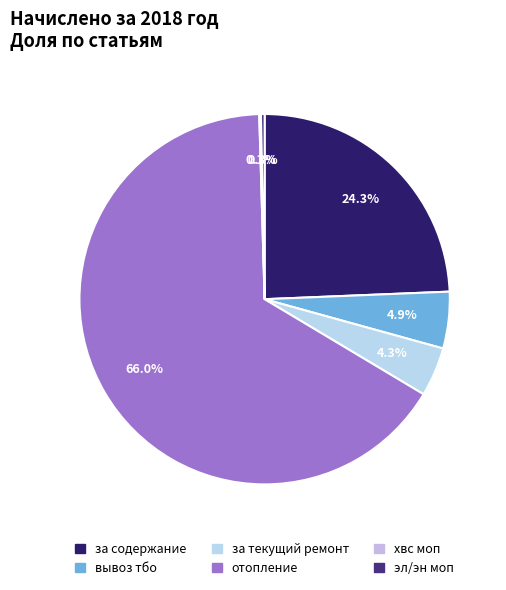

To the nearest percent, what percentage of the pie is за текущий ремонт?

4%